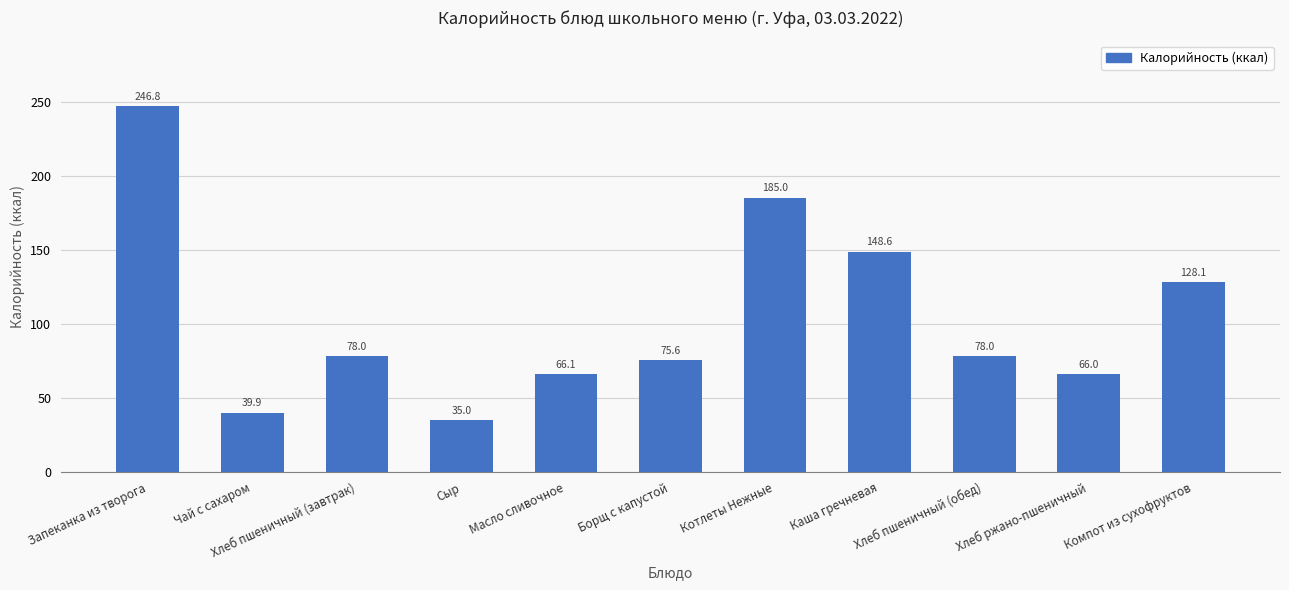

Reading left to right, list all the values displayed in this chart.

Запеканка из творога=246.8	Чай с сахаром=39.9	Хлеб пшеничный (завтрак)=78.0	Сыр=35.0	Масло сливочное=66.1	Борщ с капустой=75.6	Котлеты Нежные=185.0	Каша гречневая=148.6	Хлеб пшеничный (обед)=78.0	Хлеб ржано-пшеничный=66.0	Компот из сухофруктов=128.1